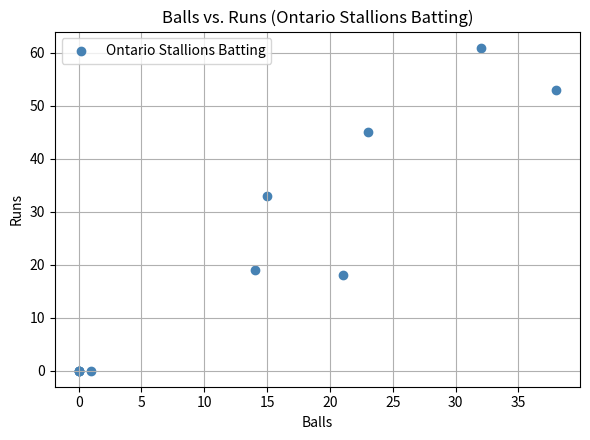

What Y value in the scatter plot is closest to 30?

33